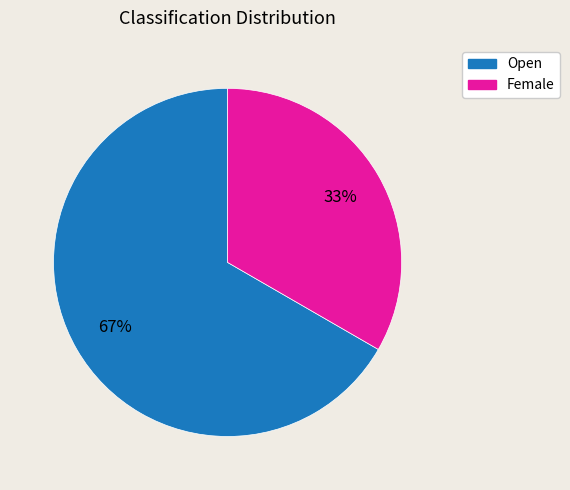

The Open slice represents 67% of the pie. True or false?

True